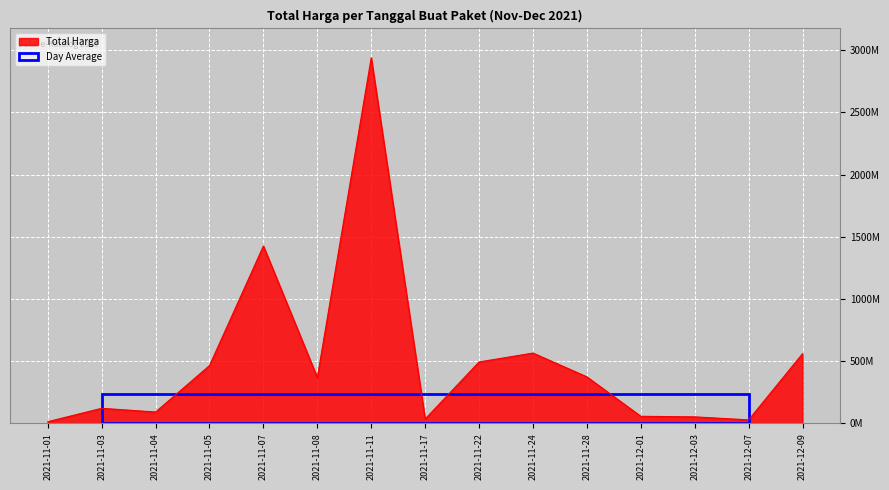

Does the chart display data point markers on the line(s)?

No